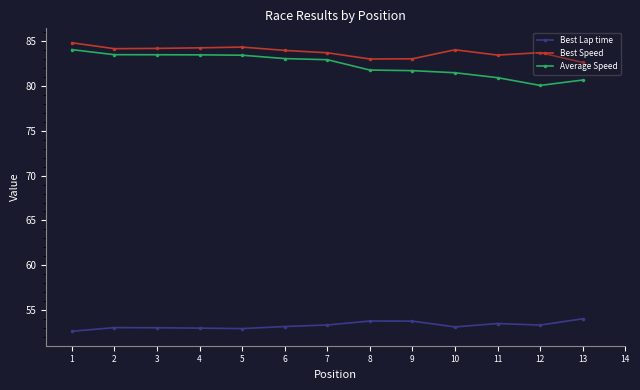

Read the Best Lap time value at 7.

53.3